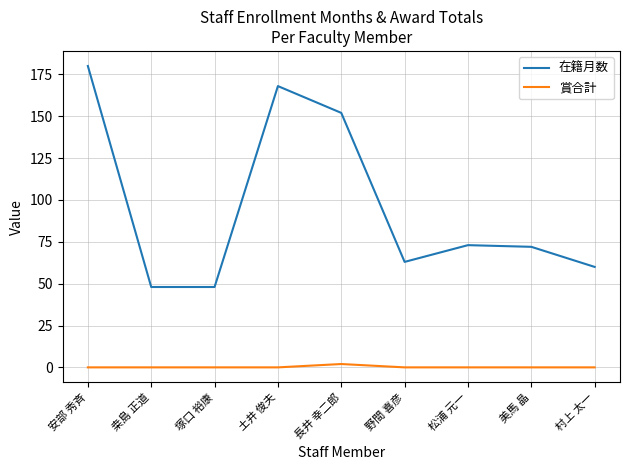

Reading left to right, extract all data points from this chart.

在籍月数: 安部 秀斉=180	桒島 正道=48	塚口 裕康=48	土井 俊夫=168	長井 幸二郎=152	野間 喜彦=63	松浦 元一=73	美馬 晶=72	村上 太一=60
賞合計: 安部 秀斉=0	桒島 正道=0	塚口 裕康=0	土井 俊夫=0	長井 幸二郎=2	野間 喜彦=0	松浦 元一=0	美馬 晶=0	村上 太一=0